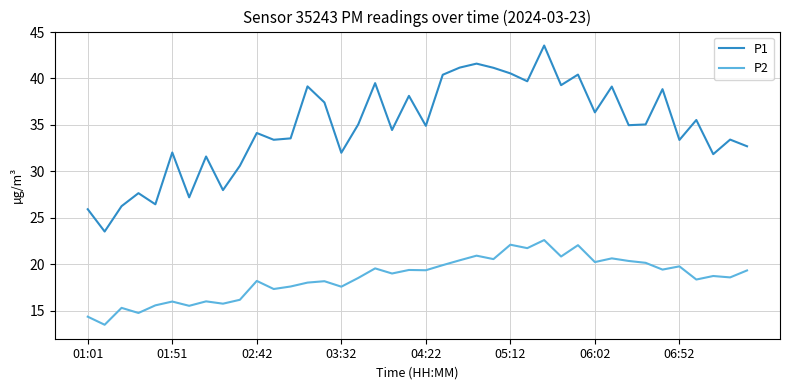

Which series has the widest spread of values?

P1